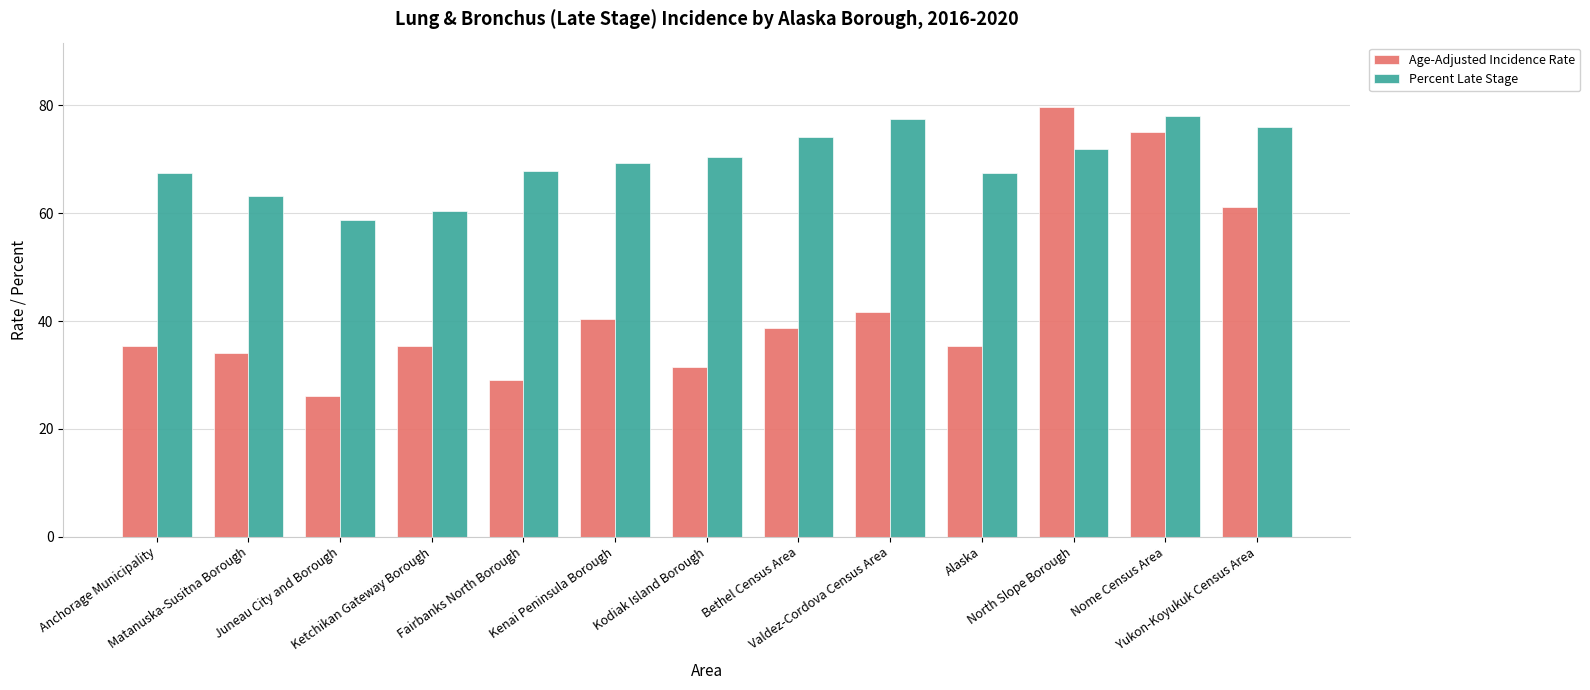

Which series has the widest spread of values?

Age-Adjusted Incidence Rate